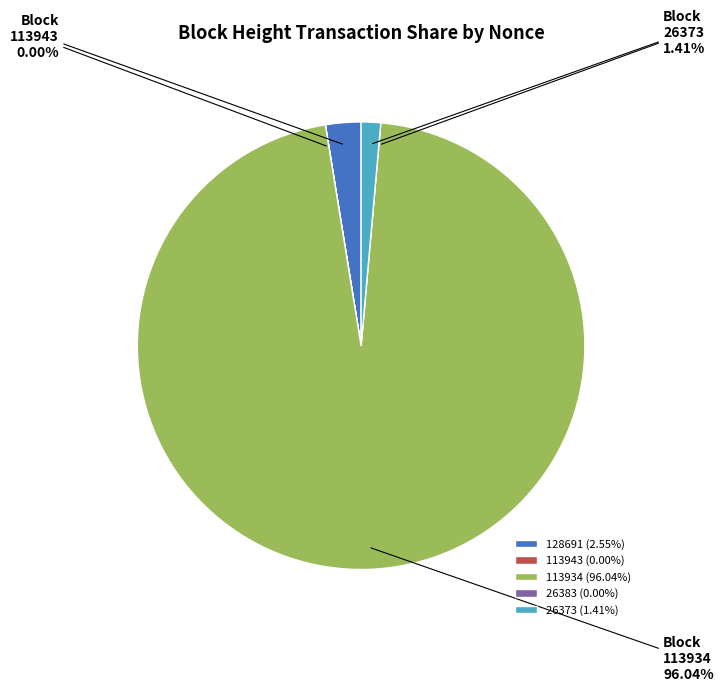

How many slices are in this pie chart?

5